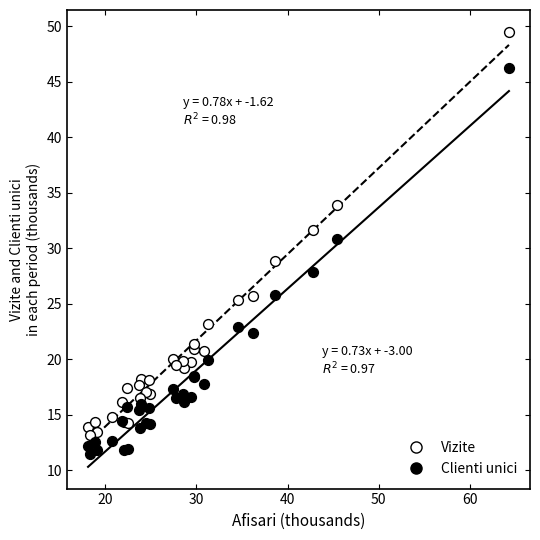

Which series has the largest Y range (max minus min)?

Vizite